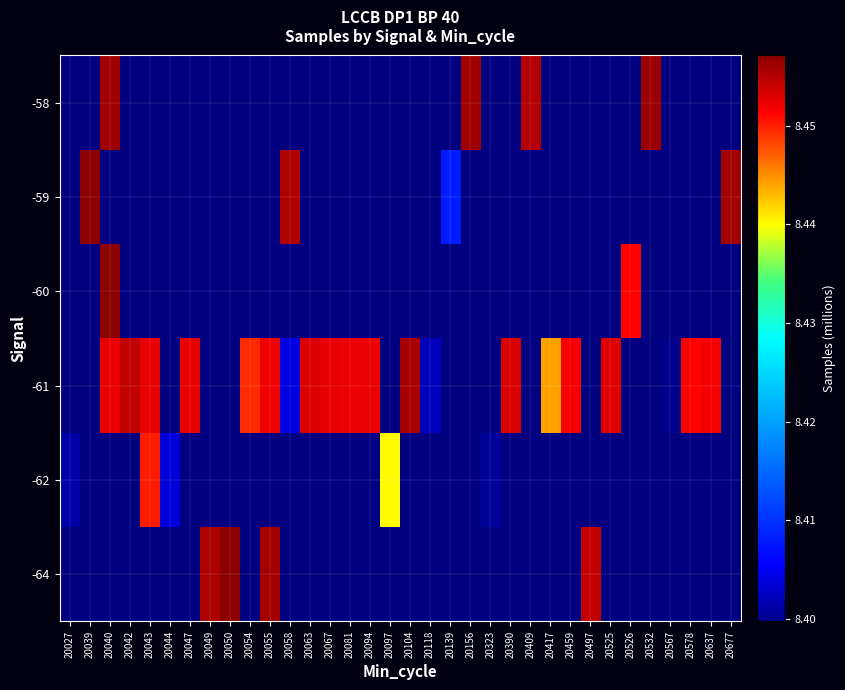

What is the smallest value displayed?

8.4